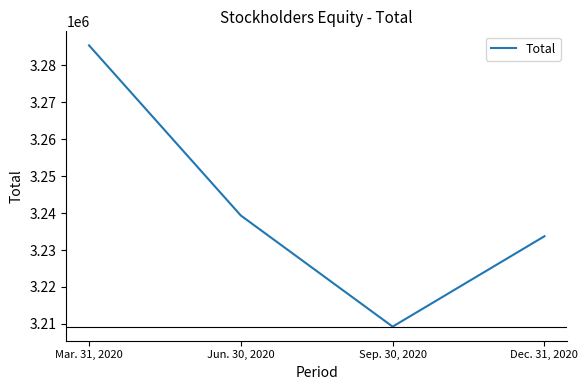

Where does the data first go above 3239354?

Mar. 31, 2020